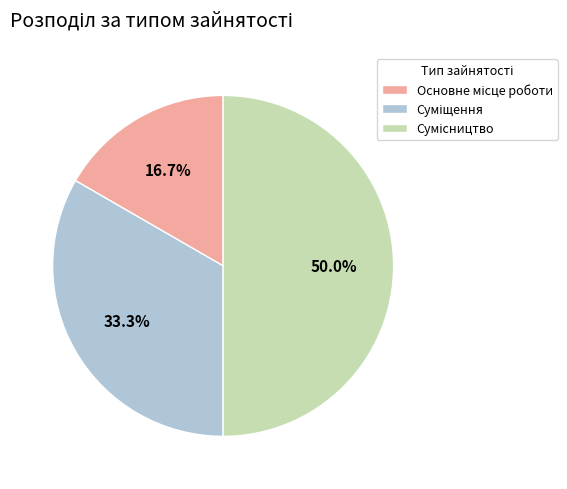

How many segments does this pie chart have?

3